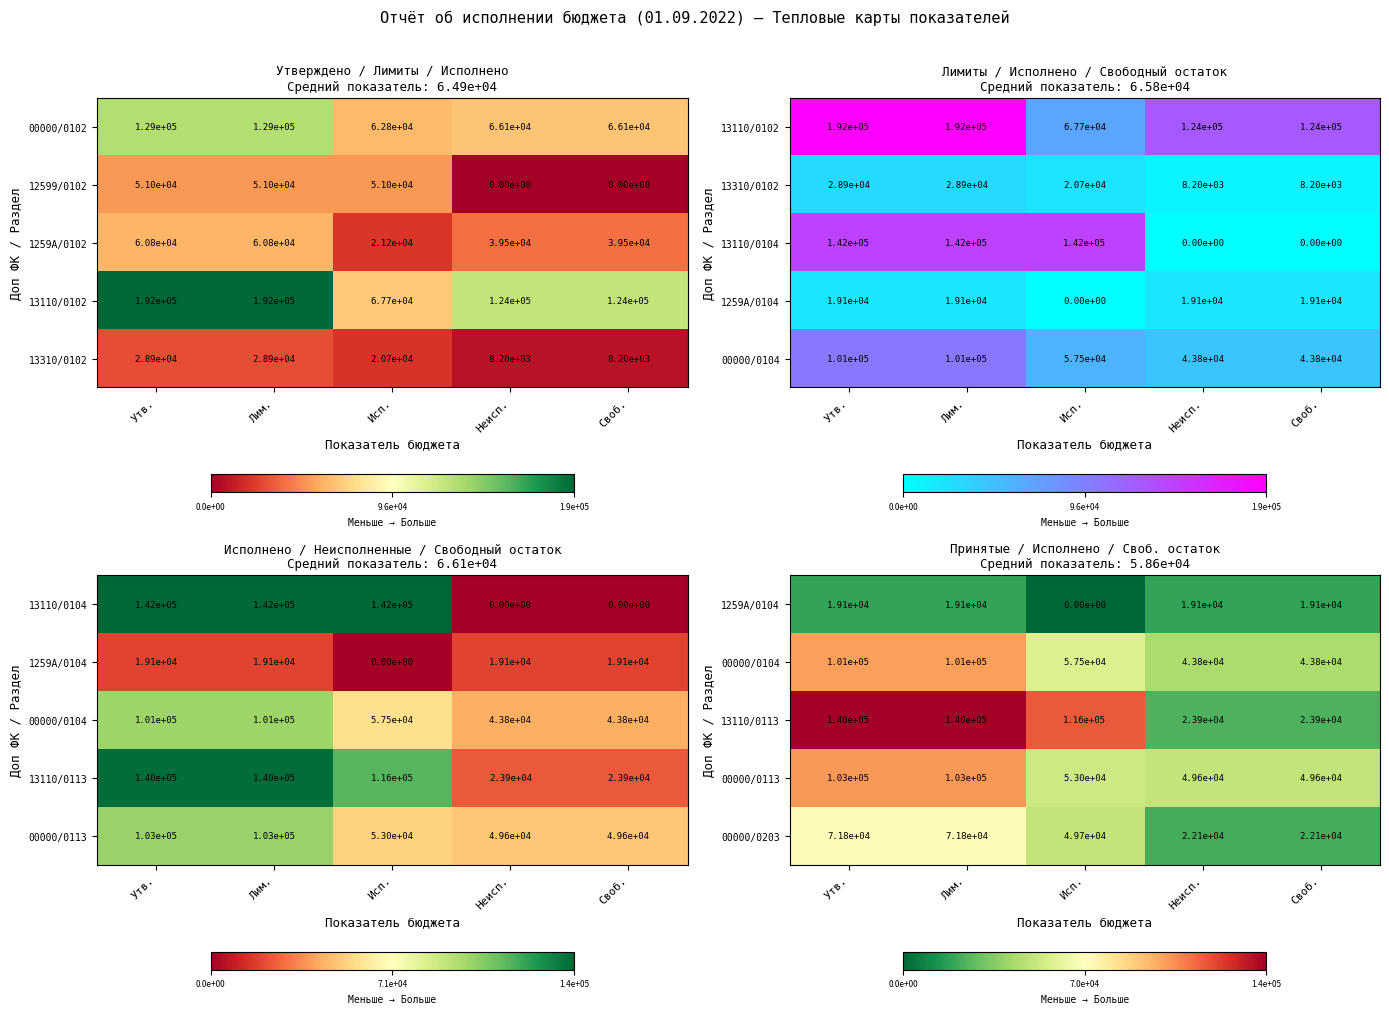

Where does the 00000/0203 series first go above 49700?

Утв.